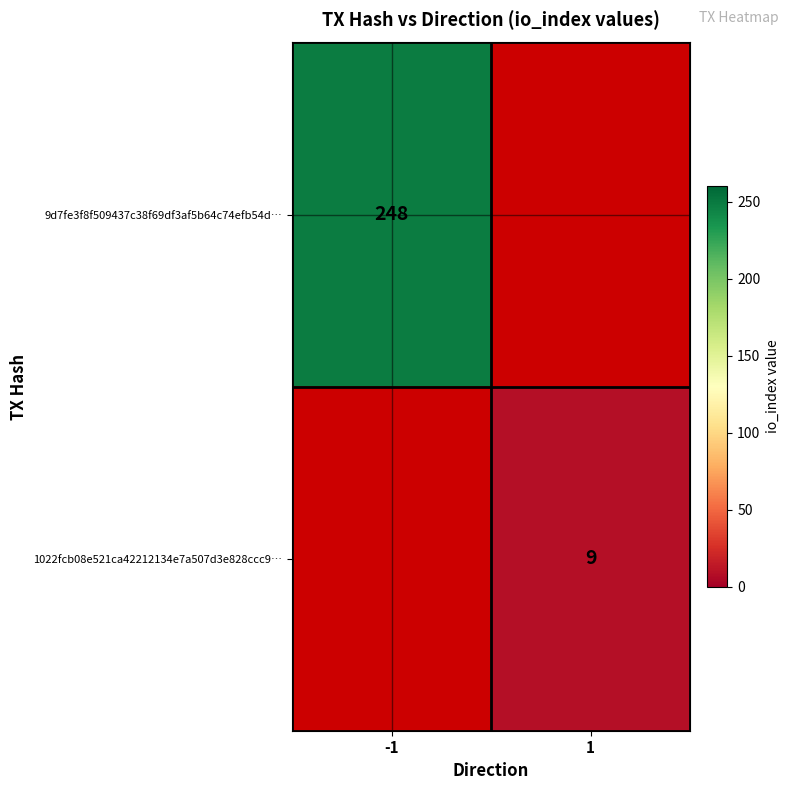

Which label corresponds to the largest value in the chart?

-1